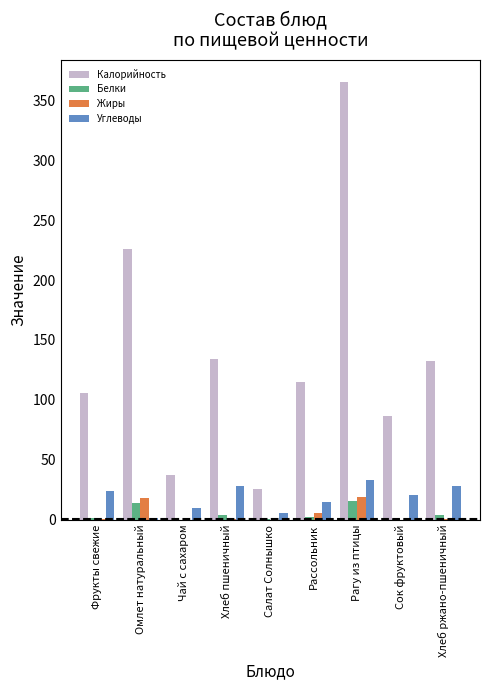

Between Чай с сахаром and Хлеб ржано-пшеничный, which series saw the biggest shift?

Калорийность